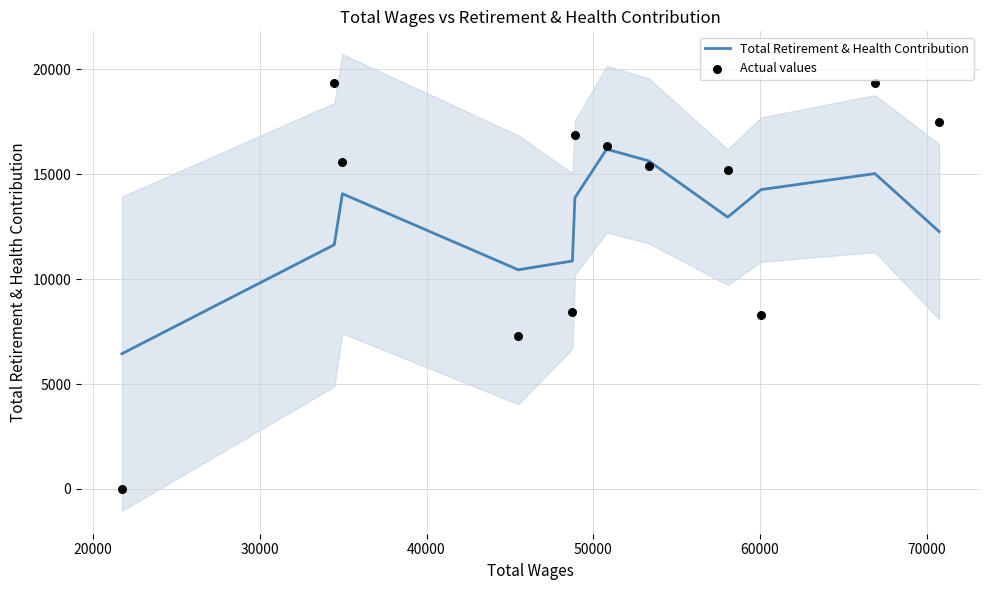

At how many categories does at least one series exceed 18880?

2